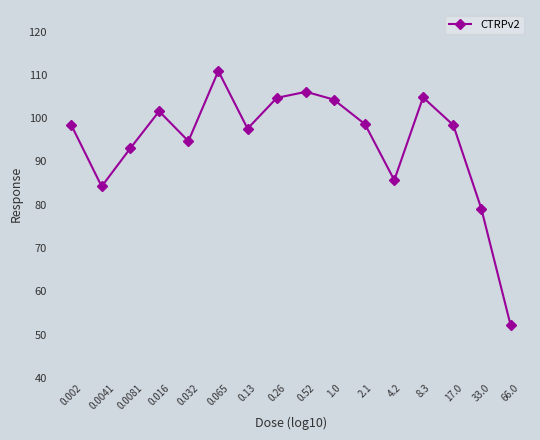

At which category does the chart reach its peak across all series?

0.065